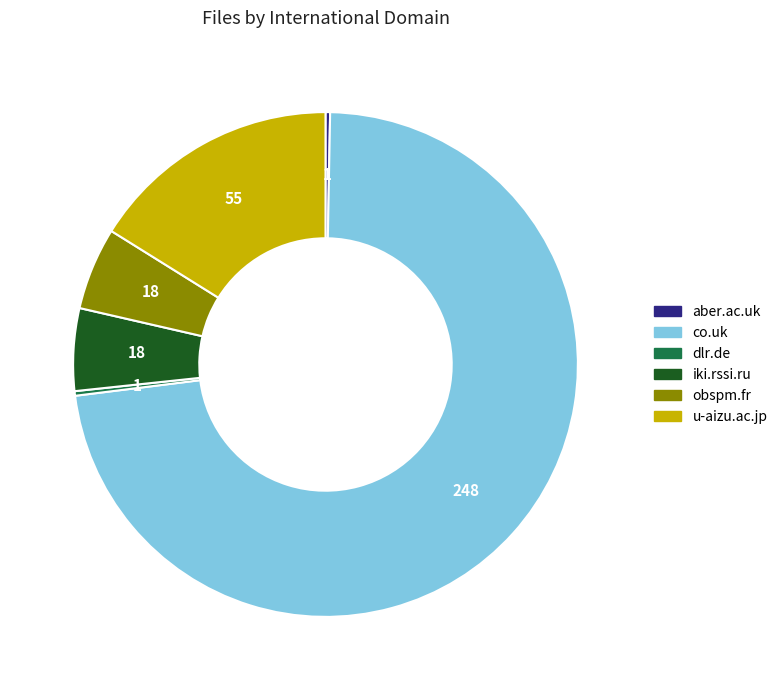

What is the largest slice in the pie chart?

co.uk